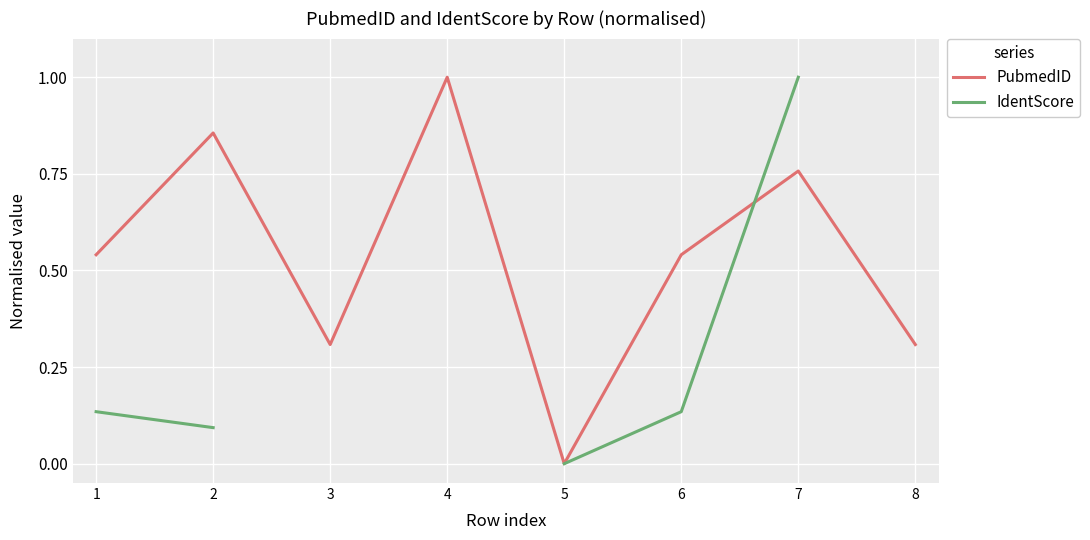

Read the IdentScore value at 2.

0.1